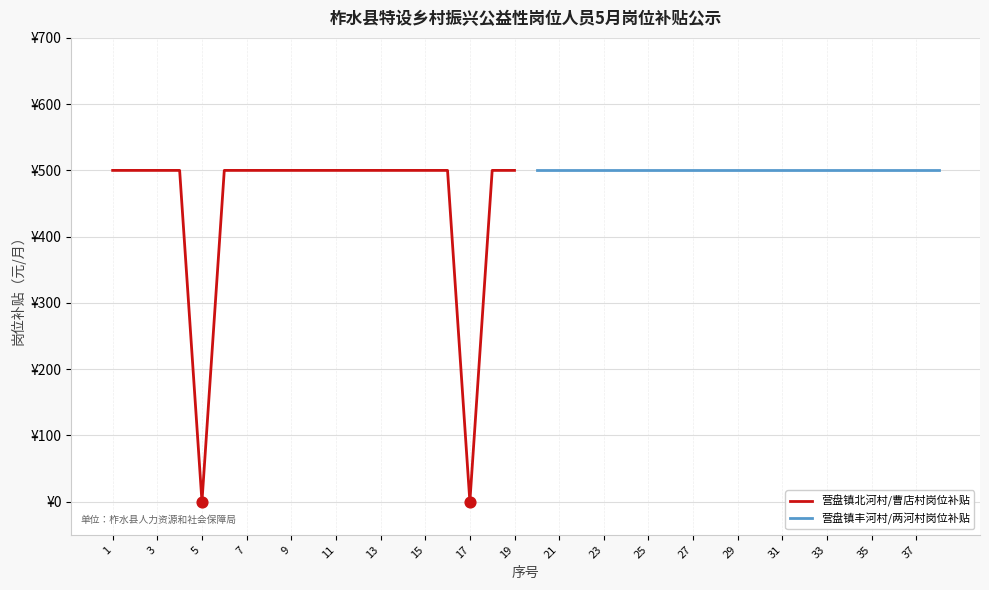

What is the total value across all series at 33?

500